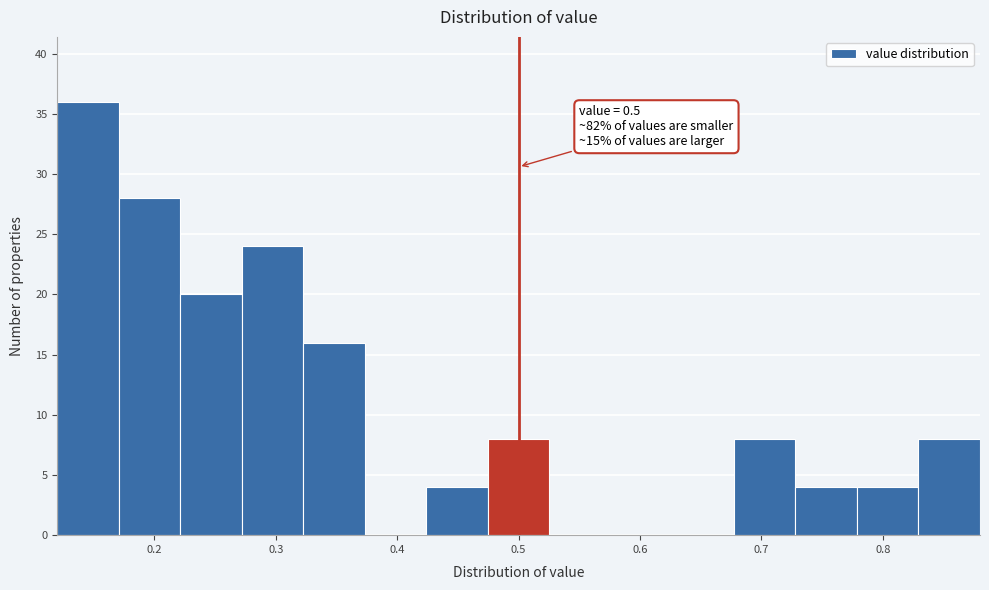

Over which range of the x-axis is the bar tallest?

0.12 to 0.17